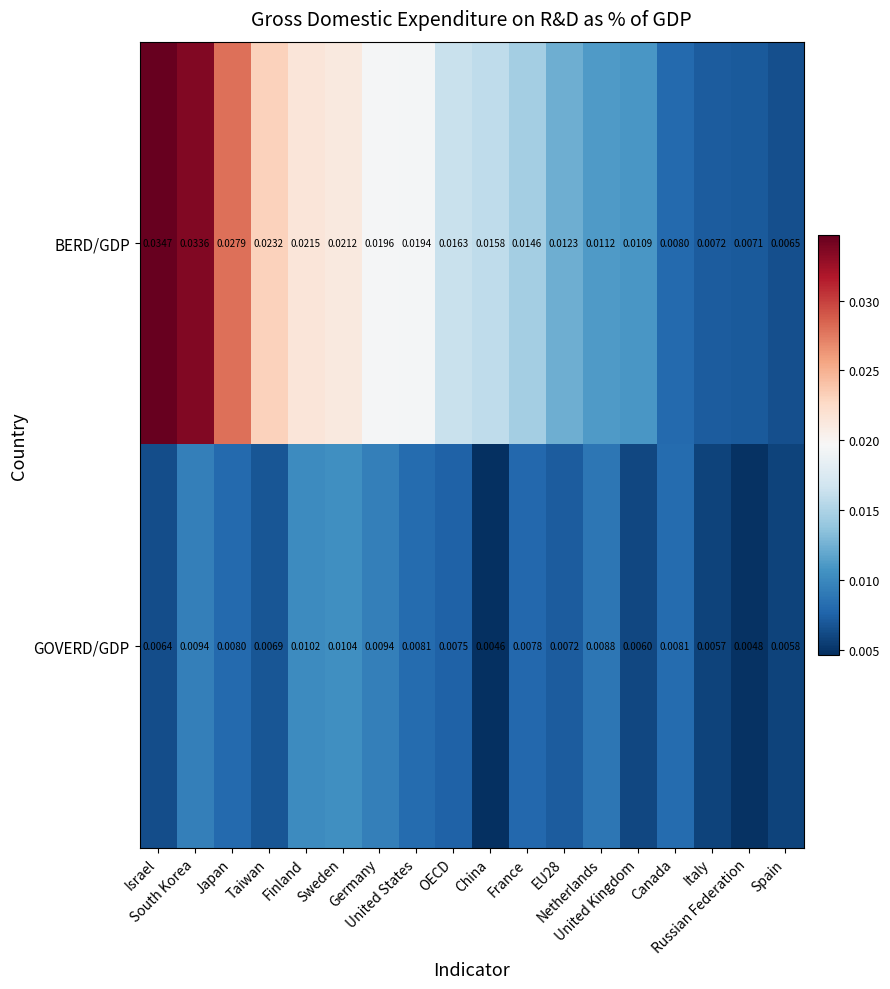

List the series in order of their overall mean, highest first.

BERD/GDP, GOVERD/GDP